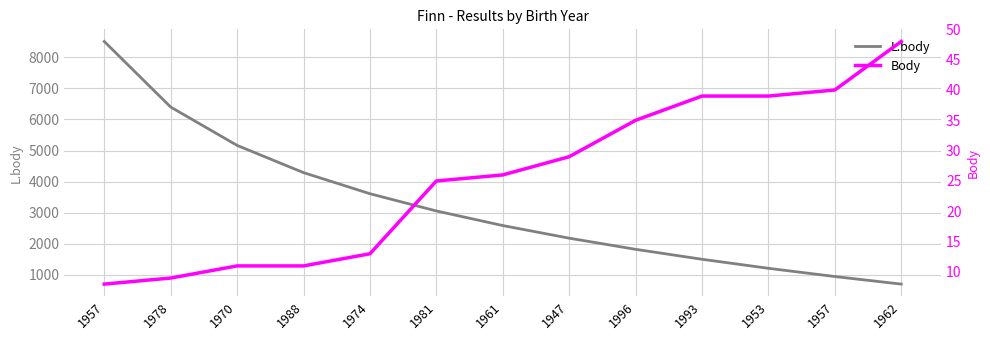

What is the label of the 1st point from the right?

1962